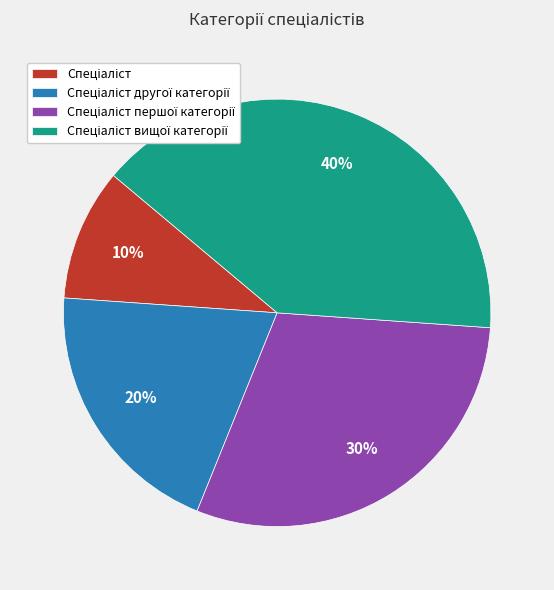

To the nearest percent, what is the difference between the largest and smallest slice percentages?

30%